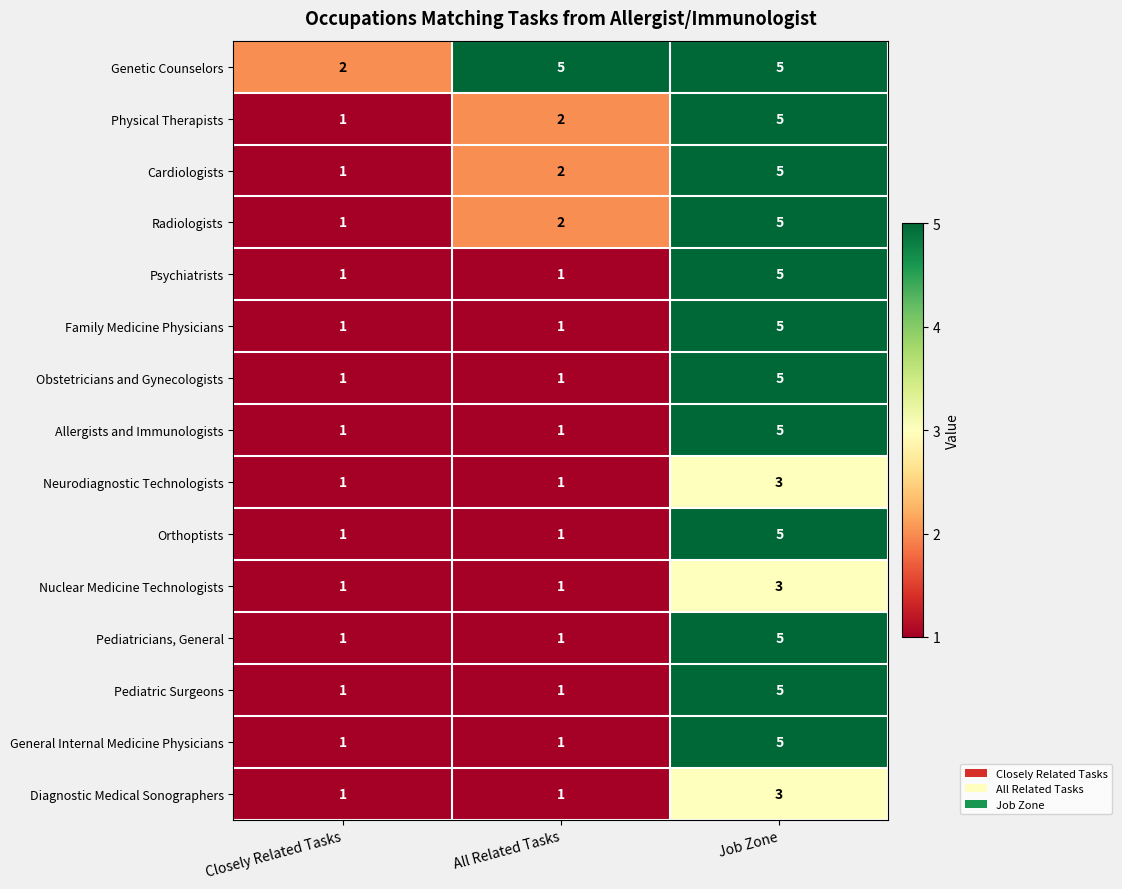

What is the sum of all Neurodiagnostic Technologists values?

5